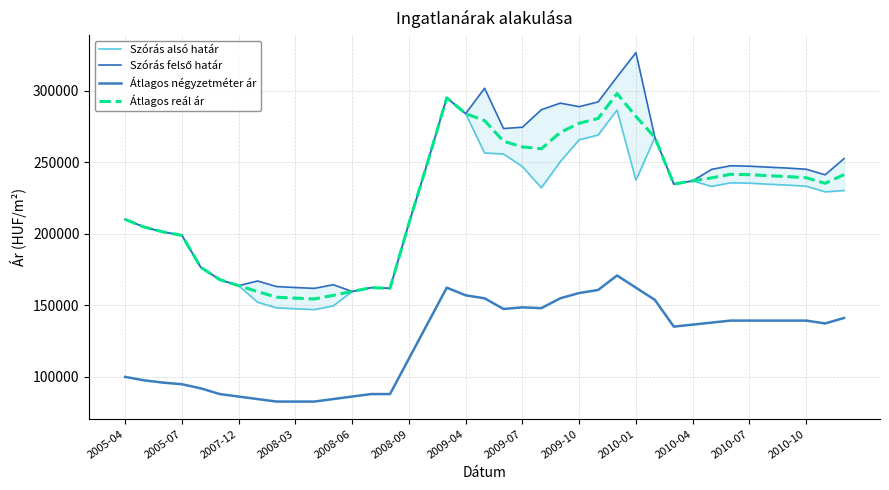

What is the highest value of the Átlagos reál ár series?

298068